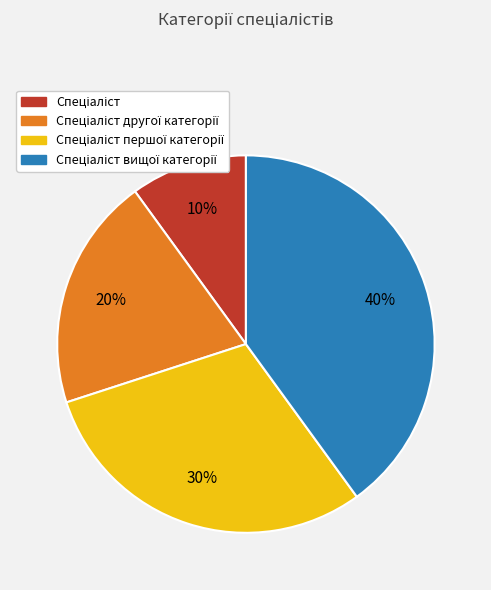

To the nearest percent, what is the average slice percentage?

25%